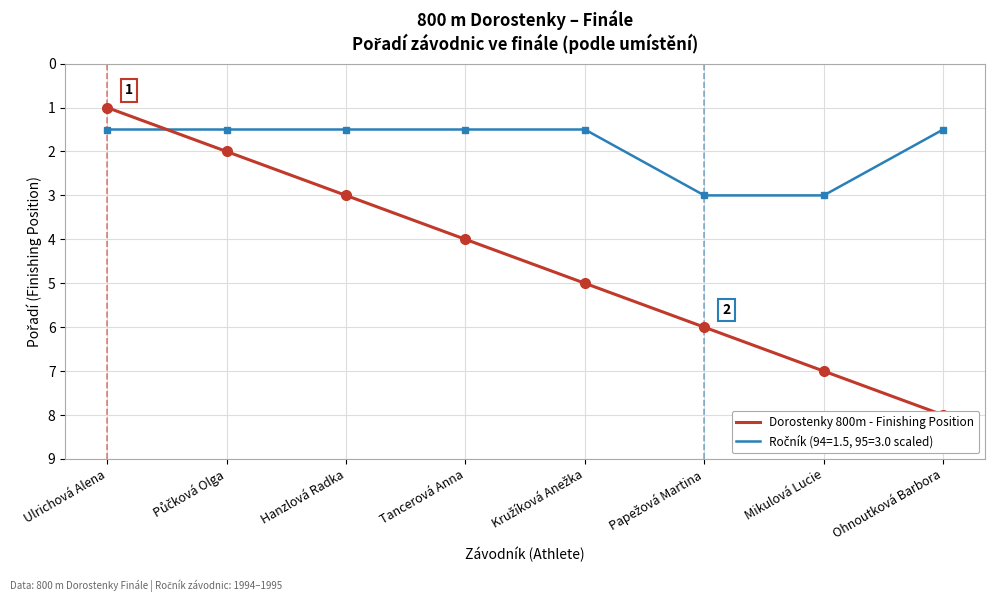

What position from the left is Kružíková Anežka?

5